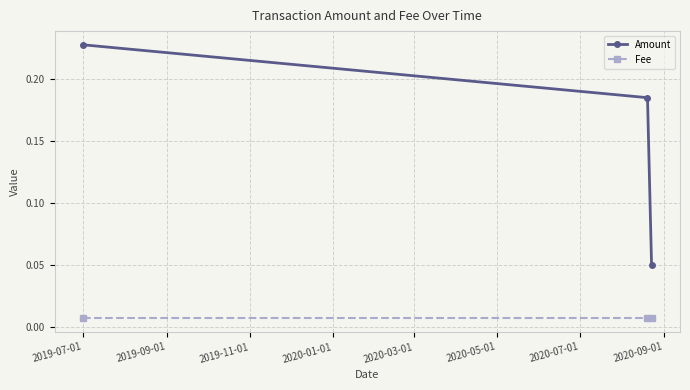

Which series has the largest range (max minus min)?

Amount